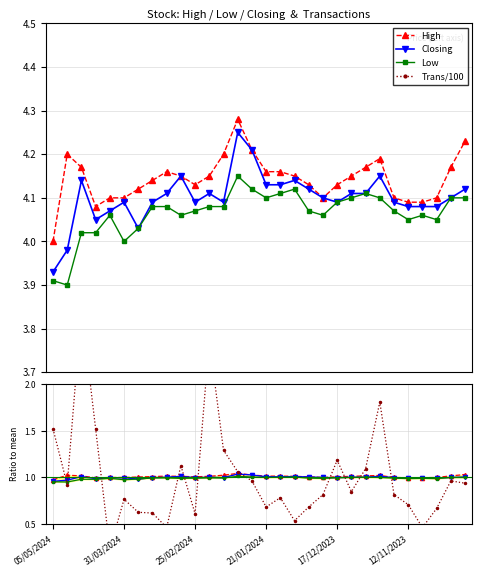

What is the sum of the Closing values at 29 and 25/02/2024?

2.0